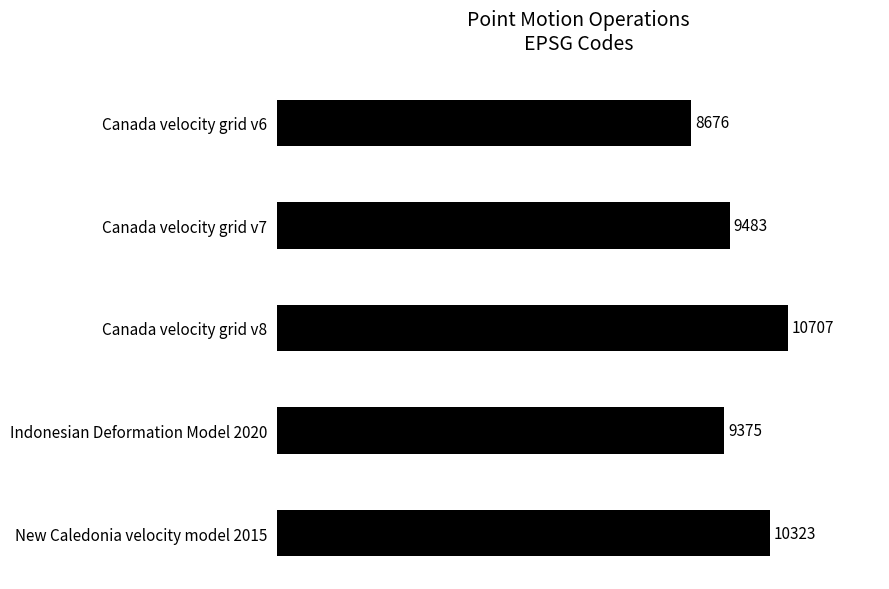

What is the average value?

9713